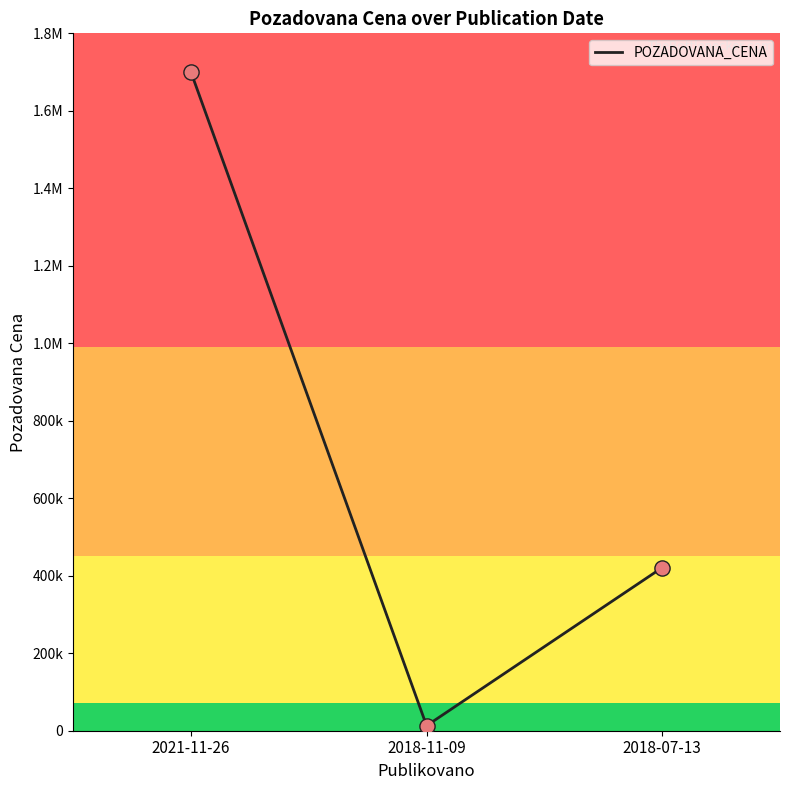

Between 2021-11-26 and 2018-07-13, which is larger?

2021-11-26